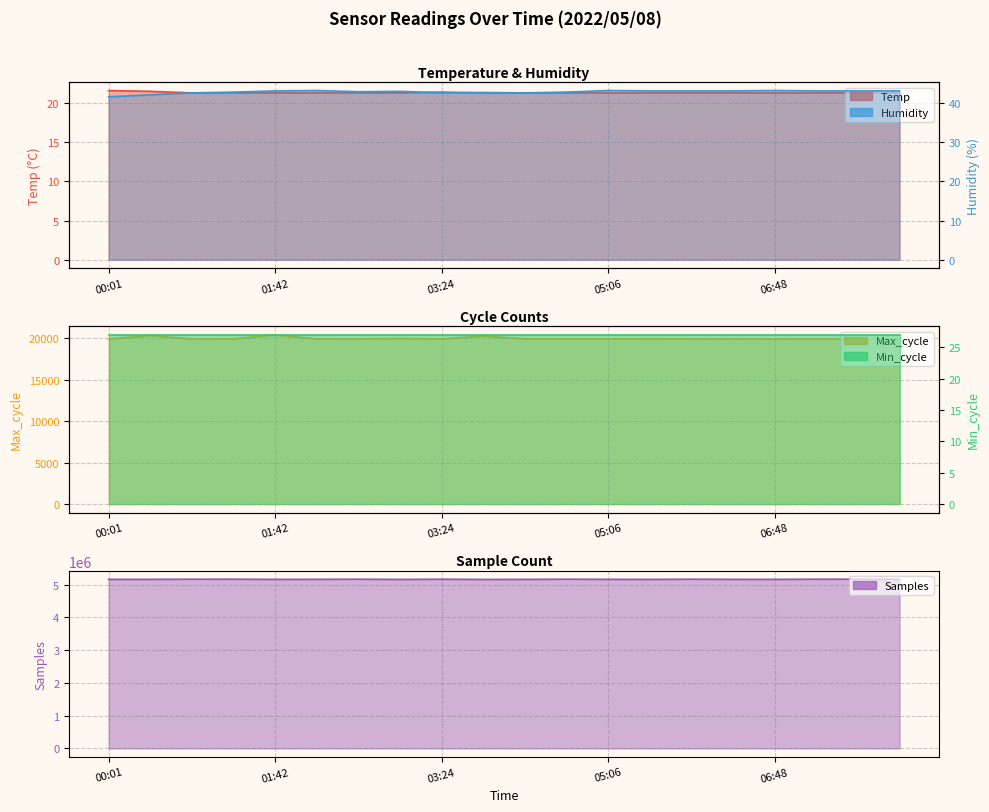

True or false: Max_cycle and Samples intersect in this chart.

False